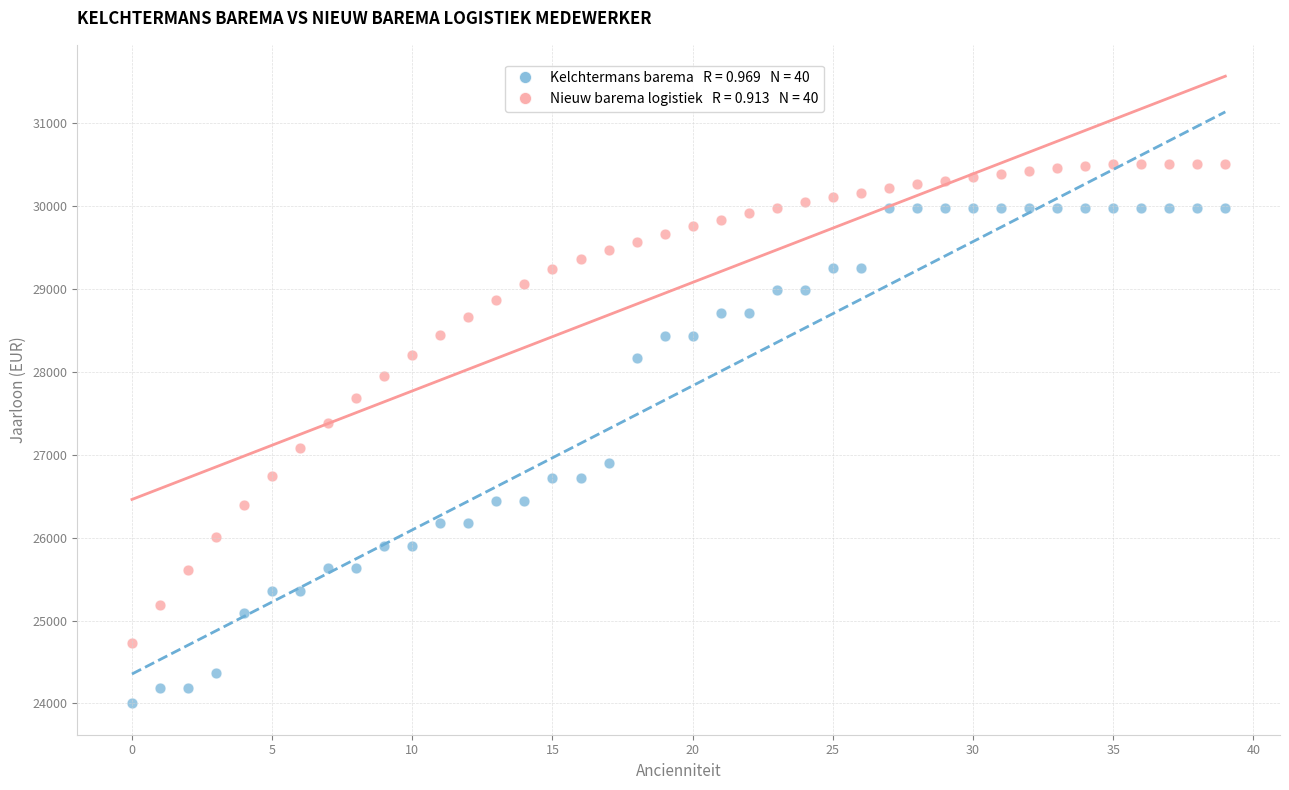

Across all data points, what is the range of Y values (max minus min)?

6511.9